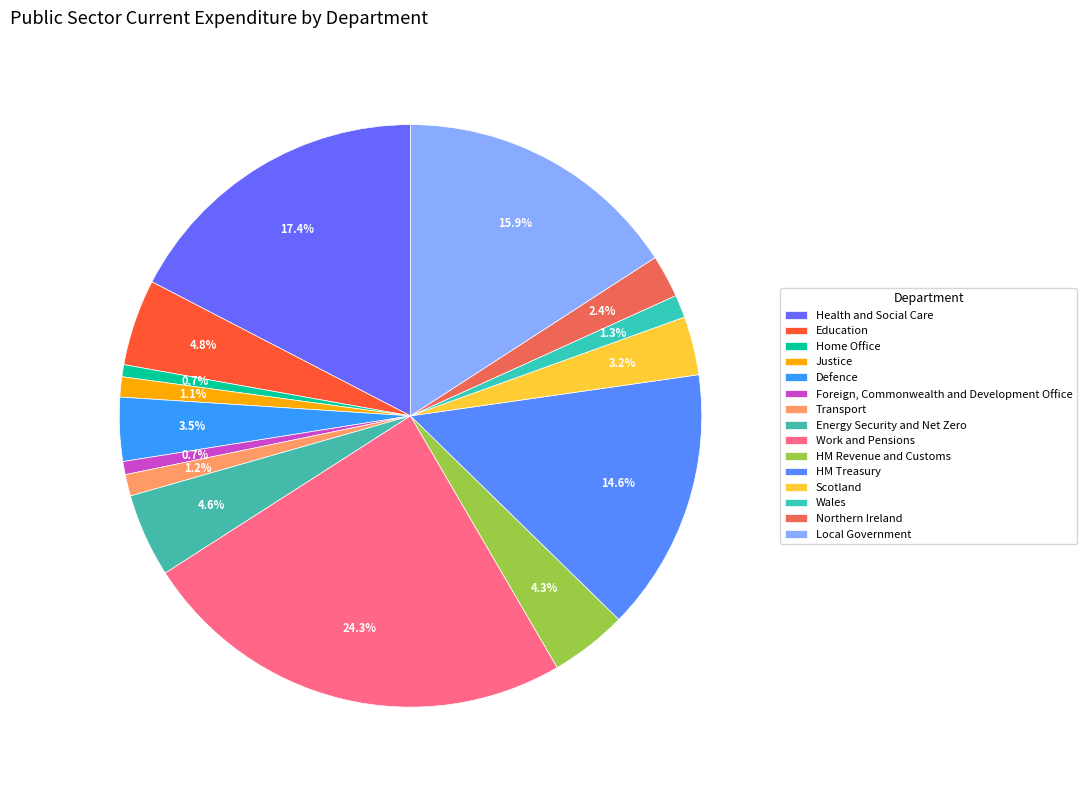

Count the number of slices in the pie.

15